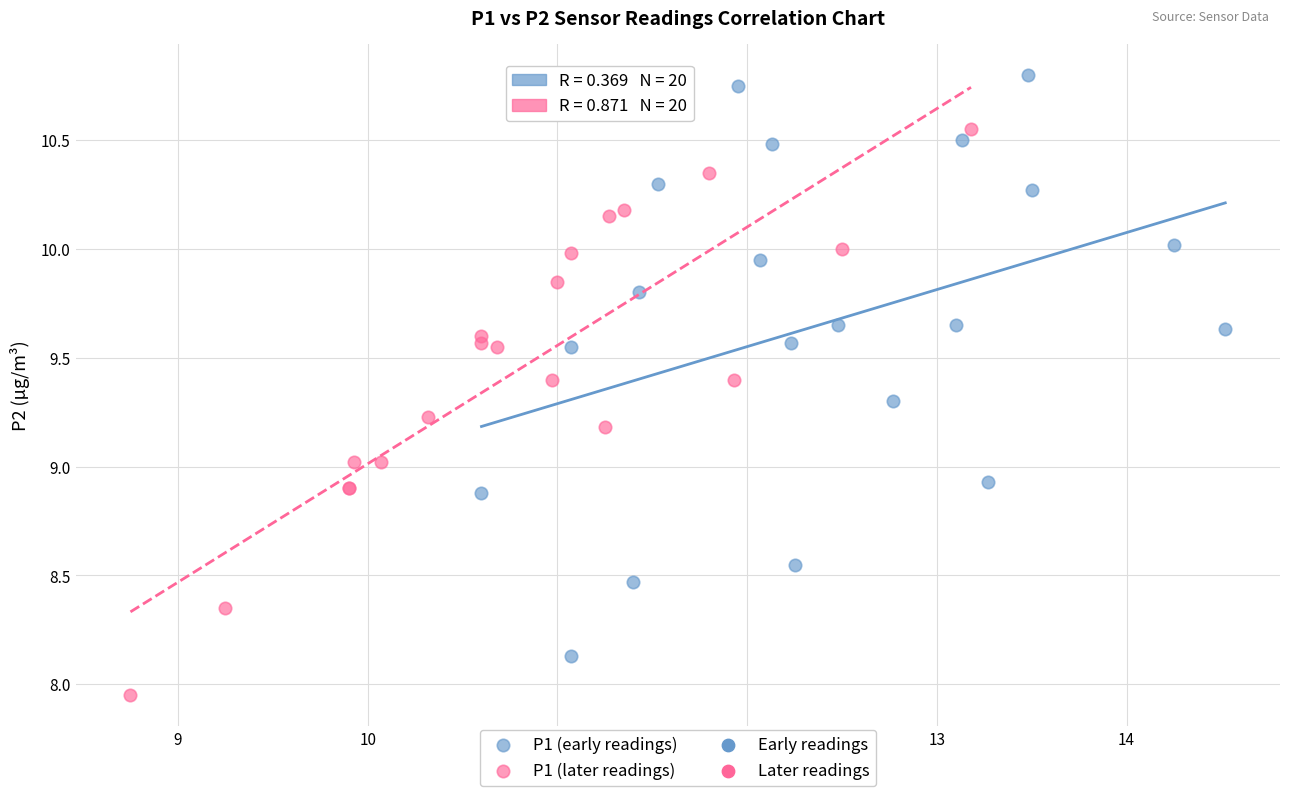

Which series contains the highest Y value?

P1 (early readings)